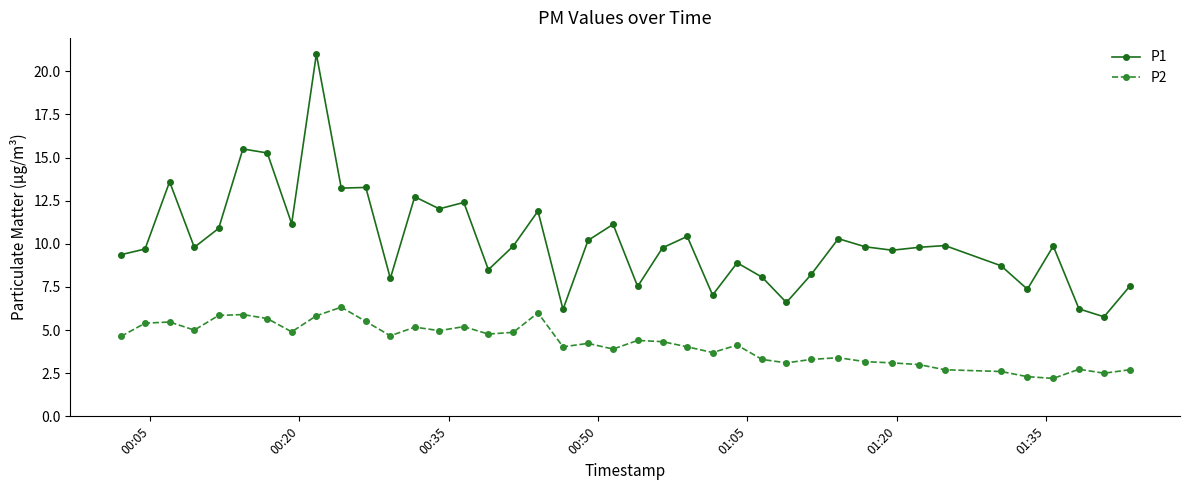

True or false: P1 and P2 intersect in this chart.

False